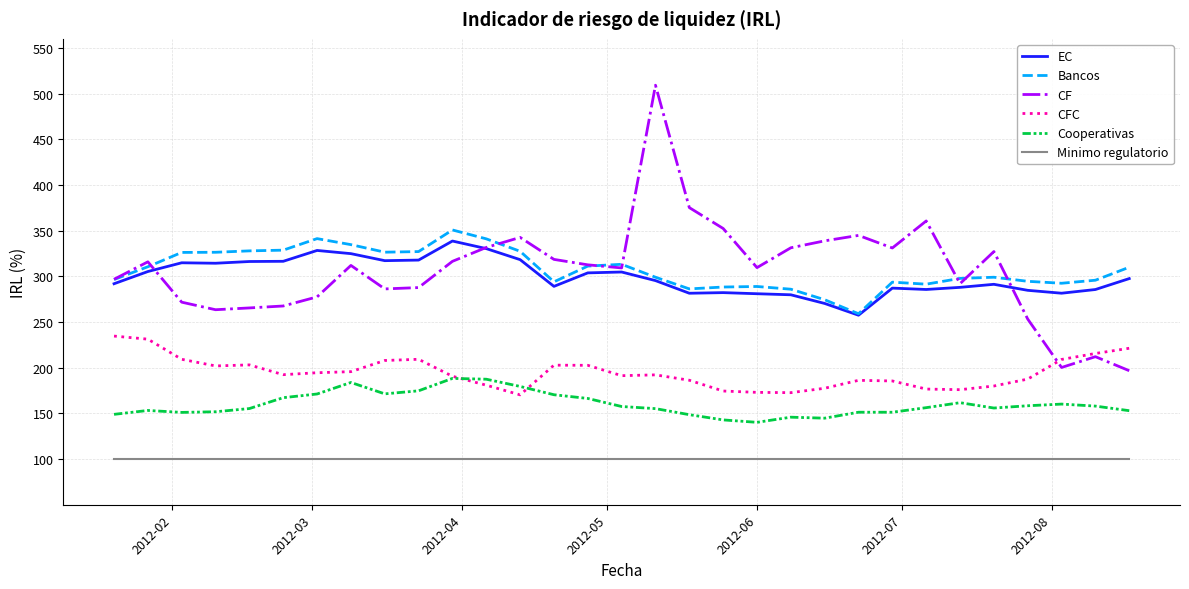

Which series has the widest spread of values?

CF